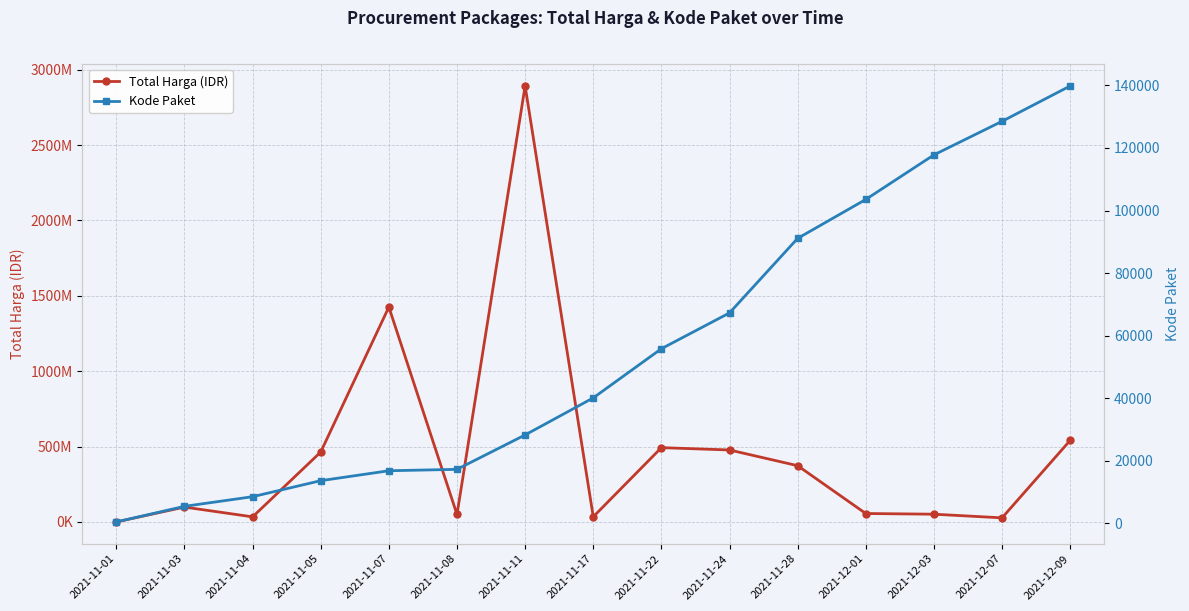

What is the label of the 5th point from the left?

2021-11-07